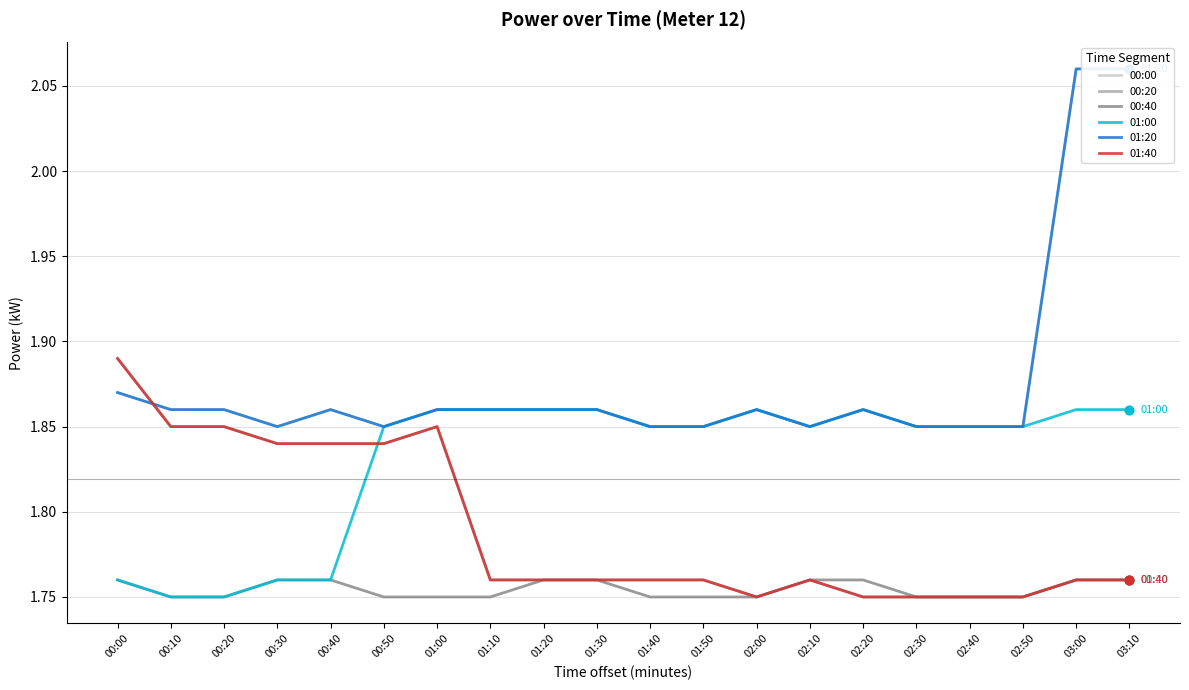

At which category is the sum across all series the highest?

03:00